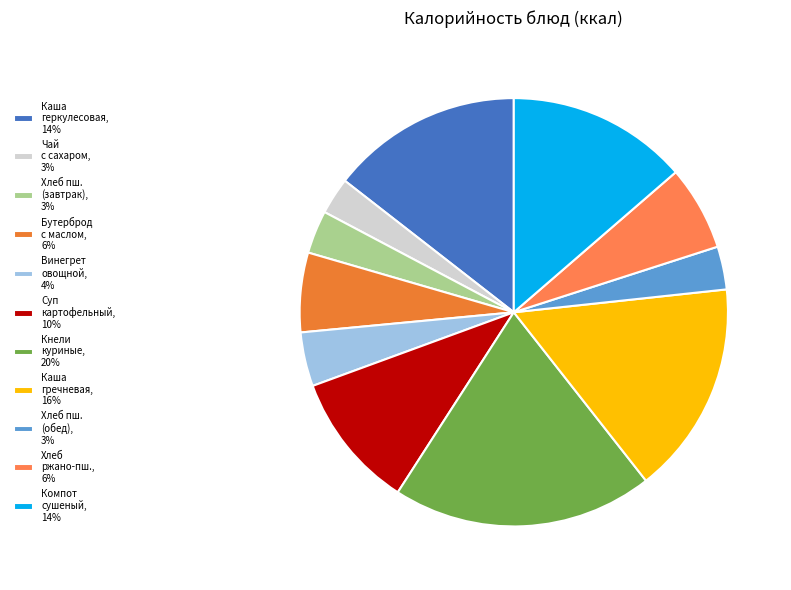

Rank the categories by value from highest to lowest.

Кнели куриные с рисом, Каша гречневая рассыпчатая, Каша геркулесовая молочная с маслом, Компот из плодов сушеных, Суп картофельный с бобовыми, Хлеб ржано-пшеничный, Бутерброд с маслом и сыром, Винегрет овощной, Хлеб пшеничный (завтрак), Хлеб пшеничный (обед), Чай с сахаром